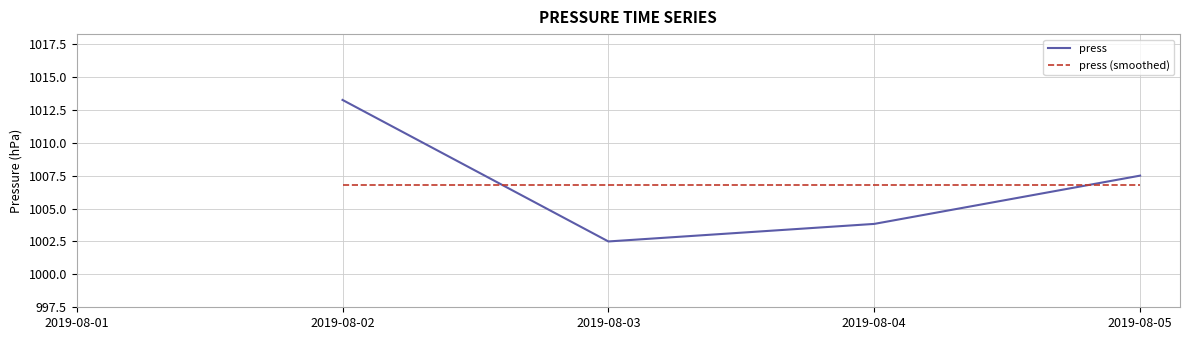

How many times do press (smoothed) and press cross each other?

2